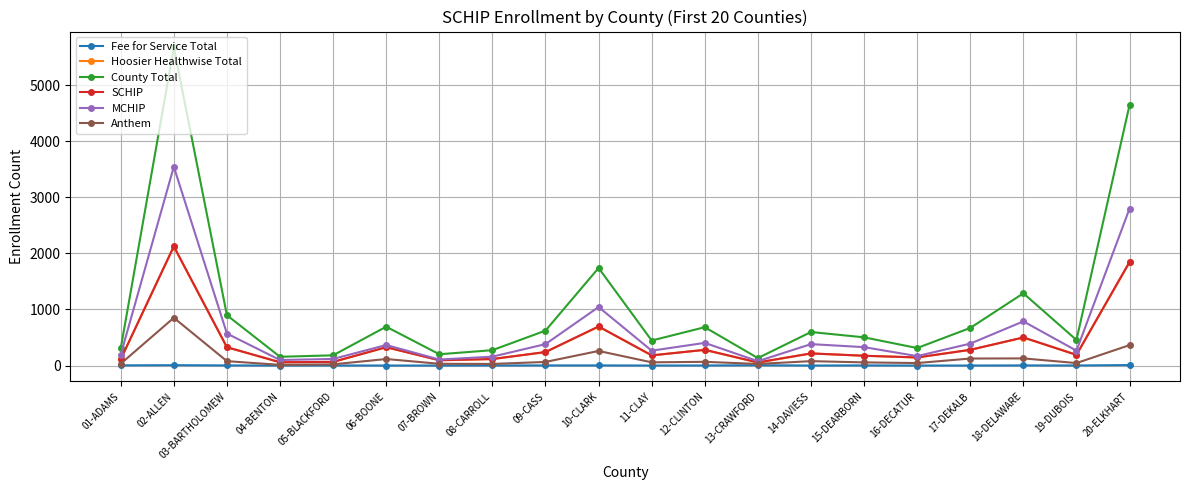

Which series has the largest total across all categories?

County Total